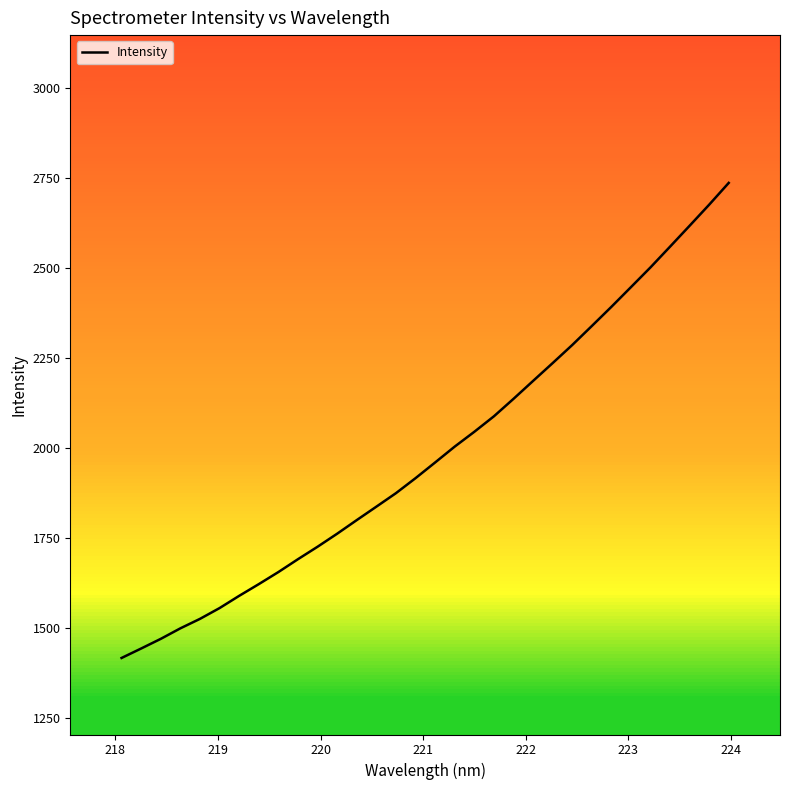

What is the greatest value displayed?

2735.5